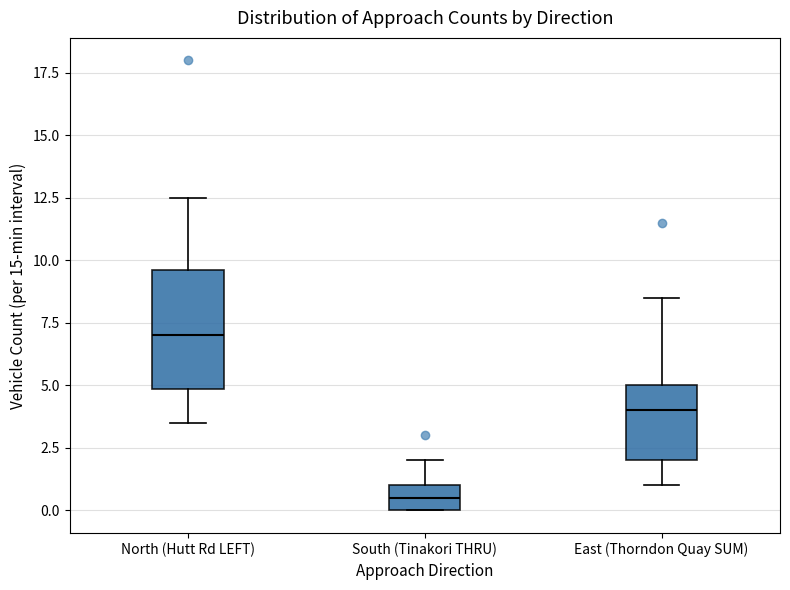

Reading left to right, read every box against the y-axis: the position of its median line, the range the box covers, and the ends of its whiskers. The values are not printed on the chart, so give them approximately, as read against the axis.

North (Hutt Rd LEFT): median 7.0, box 5.0 to 9.5, whiskers 3.5 to 12.5
South (Tinakori THRU): median 0.5, box 0.0 to 1.0, whiskers 0.0 to 2.0
East (Thorndon Quay SUM): median 4.0, box 2.0 to 5.0, whiskers 1.0 to 8.5